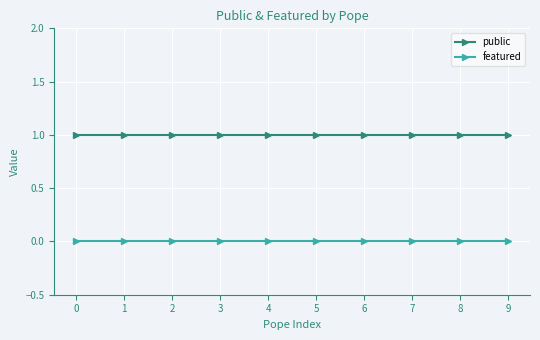

What is the greatest value displayed?

1